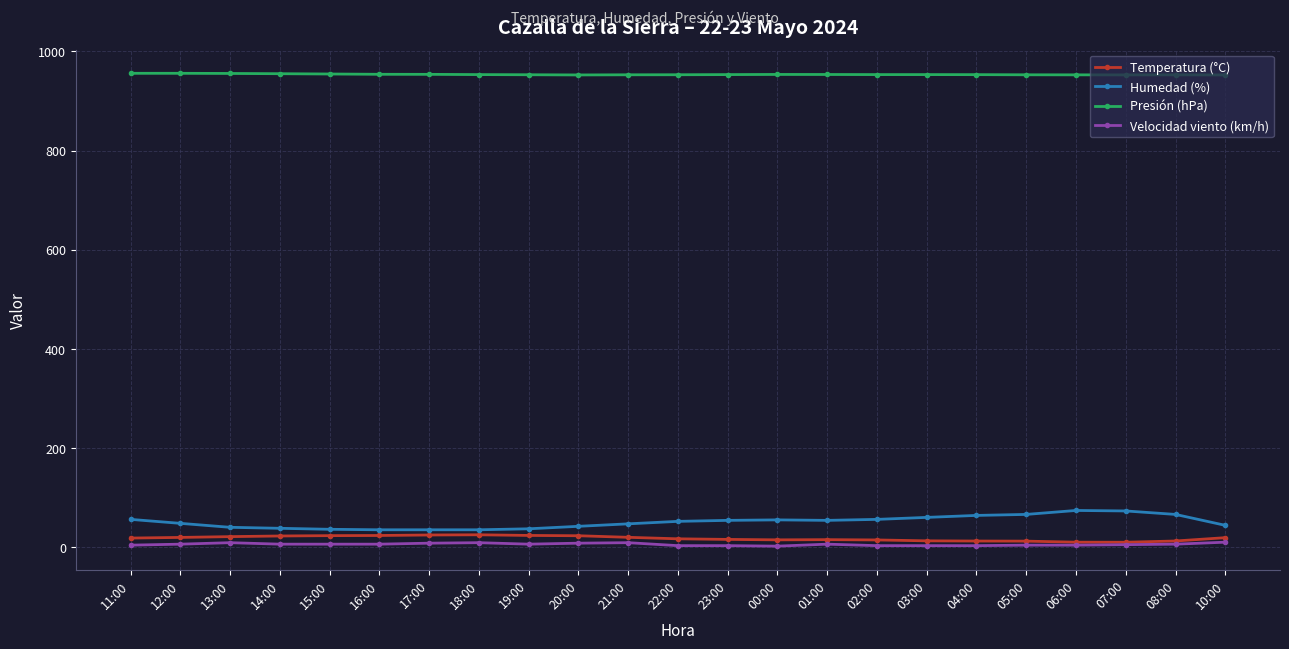

True or false: Presión (hPa) and Velocidad viento (km/h) cross at least once.

False